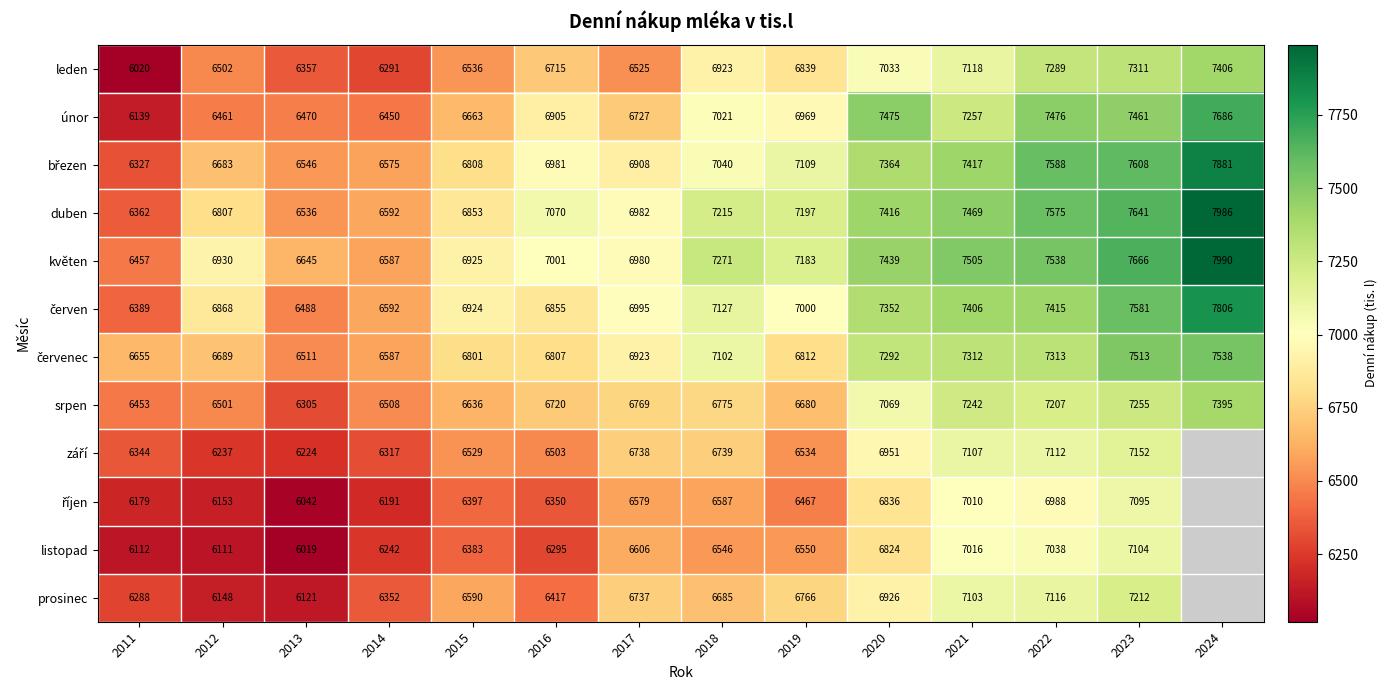

How many series are shown in this chart?

12